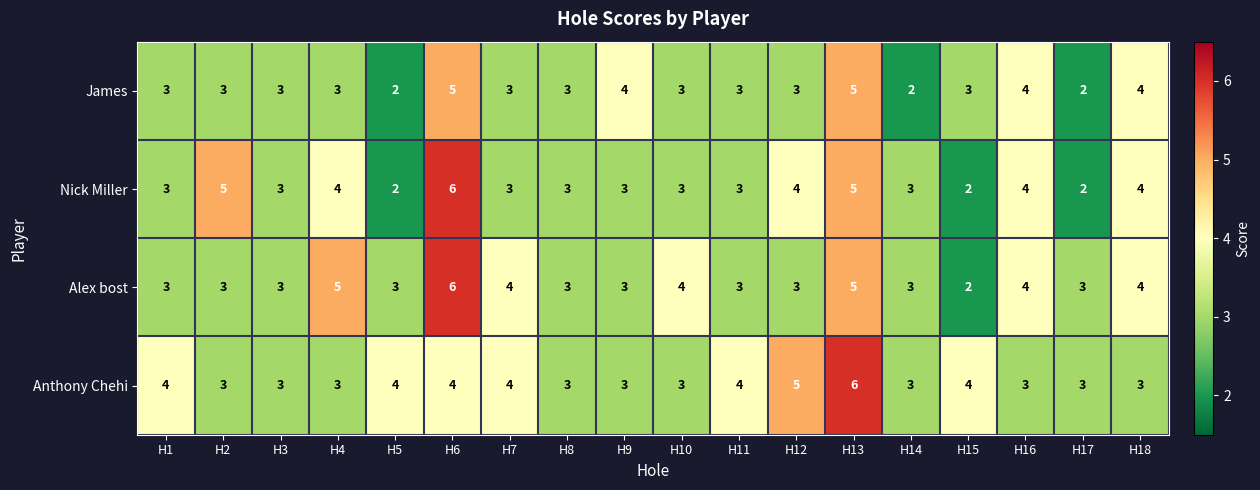

How many Nick Miller values are between 3 and 4?

12